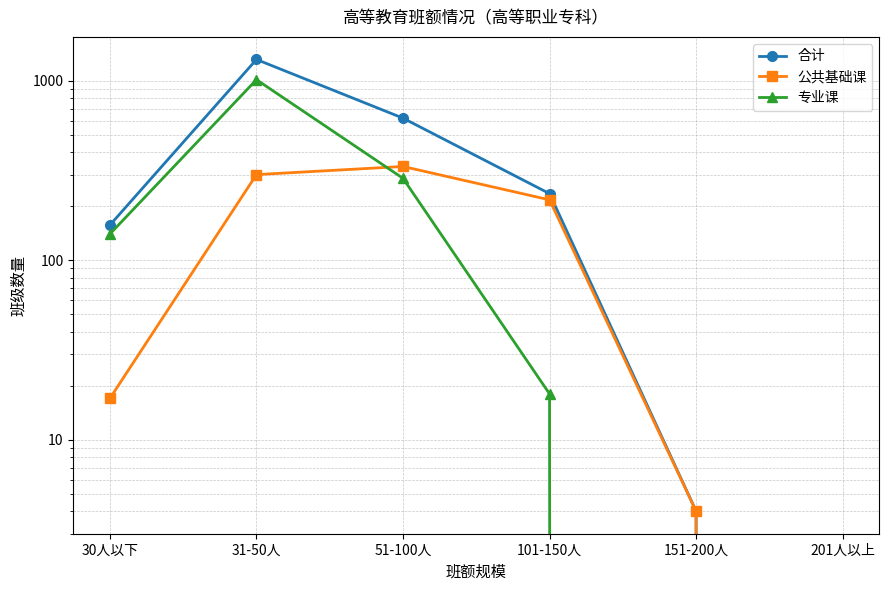

What is the value of the 专业课 point at the 3rd from the left?

286